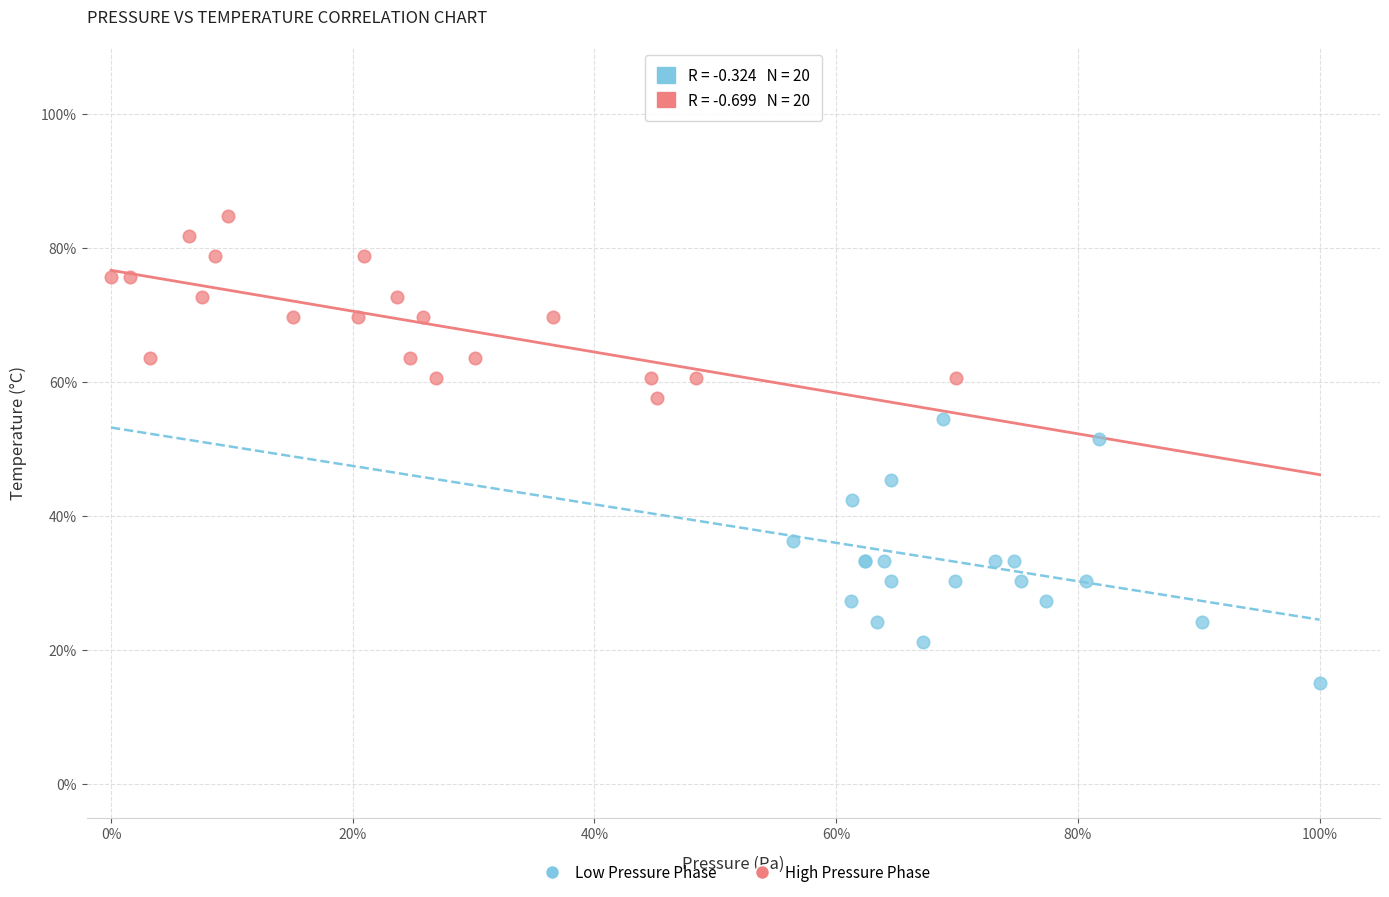

Which series contains the highest Y value?

High Pressure Phase